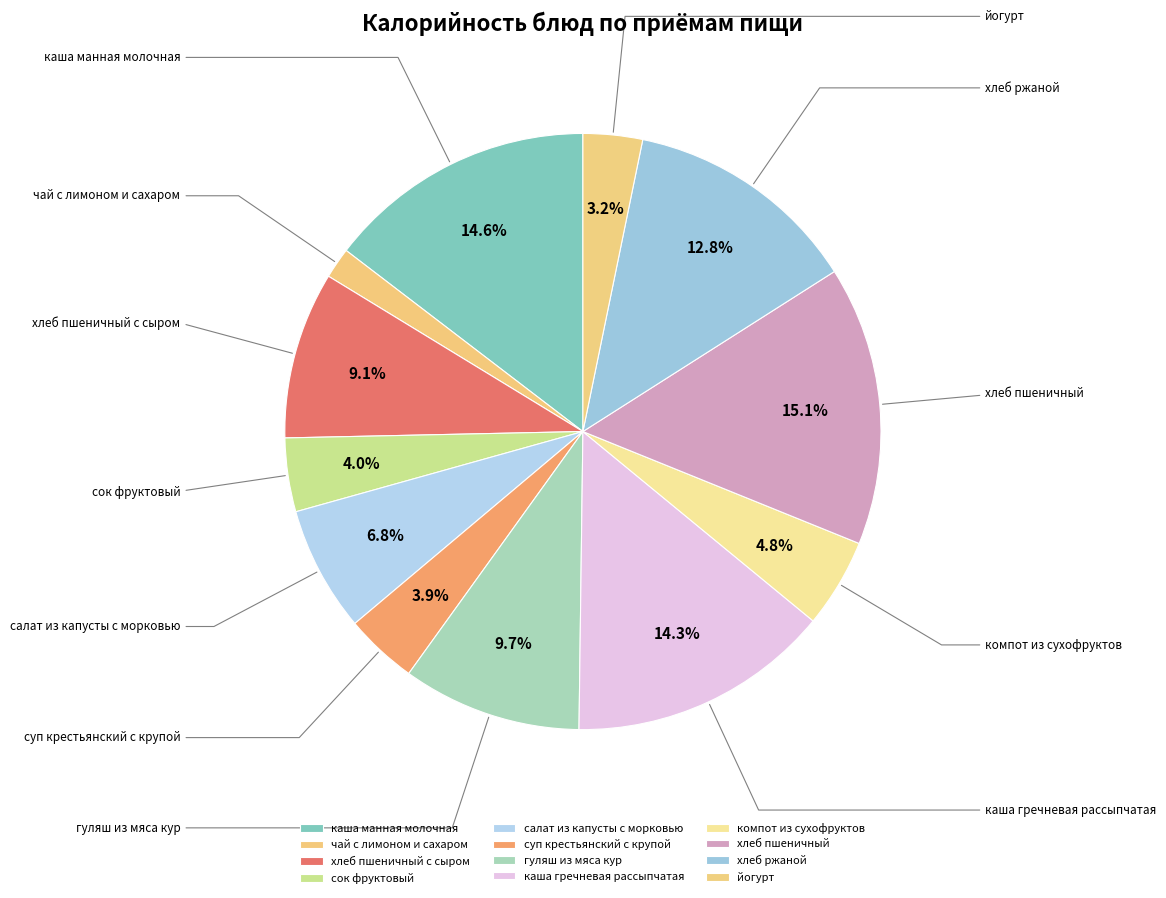

What is the total percentage of хлеб ржаной and йогурт?

16.0%